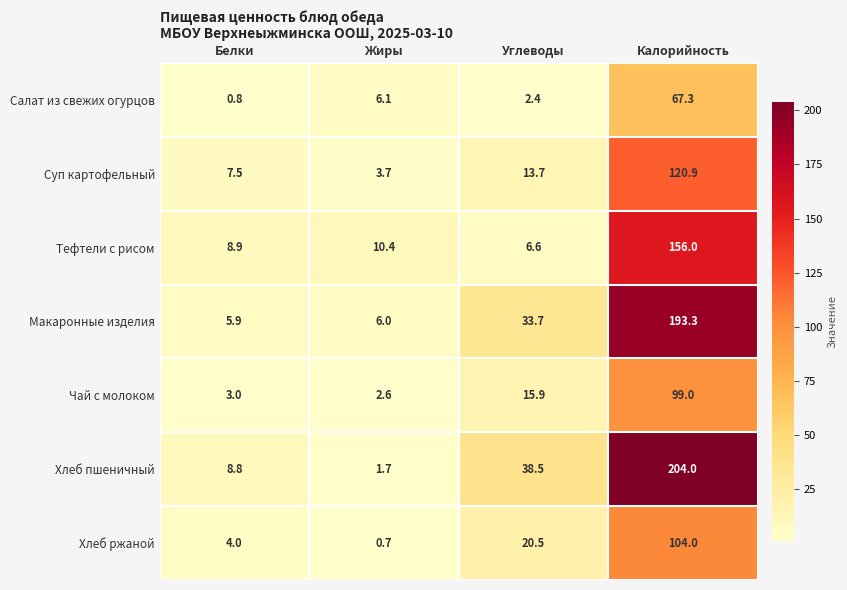

At which category is the sum across all series the highest?

Калорийность